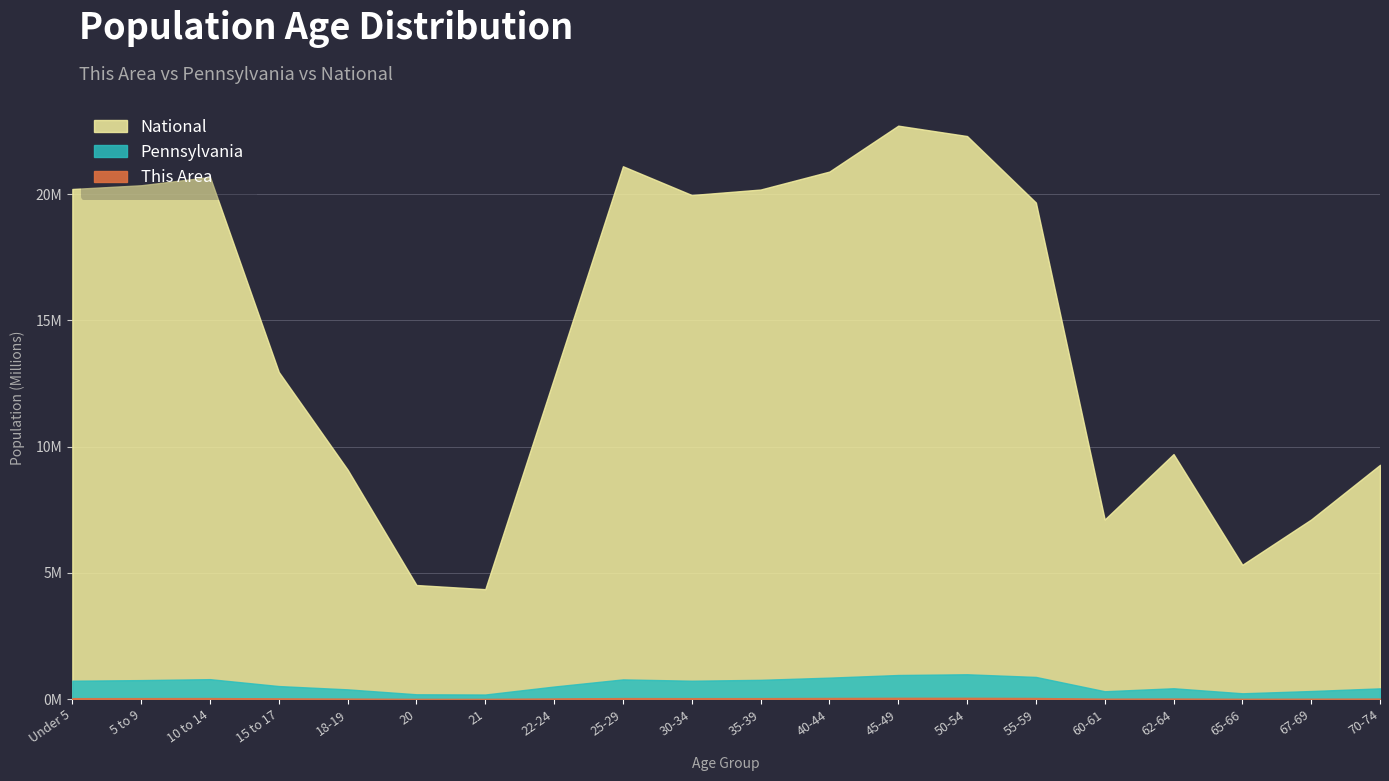

What value does the This Area series have at 30-34, to the nearest 100?

39700